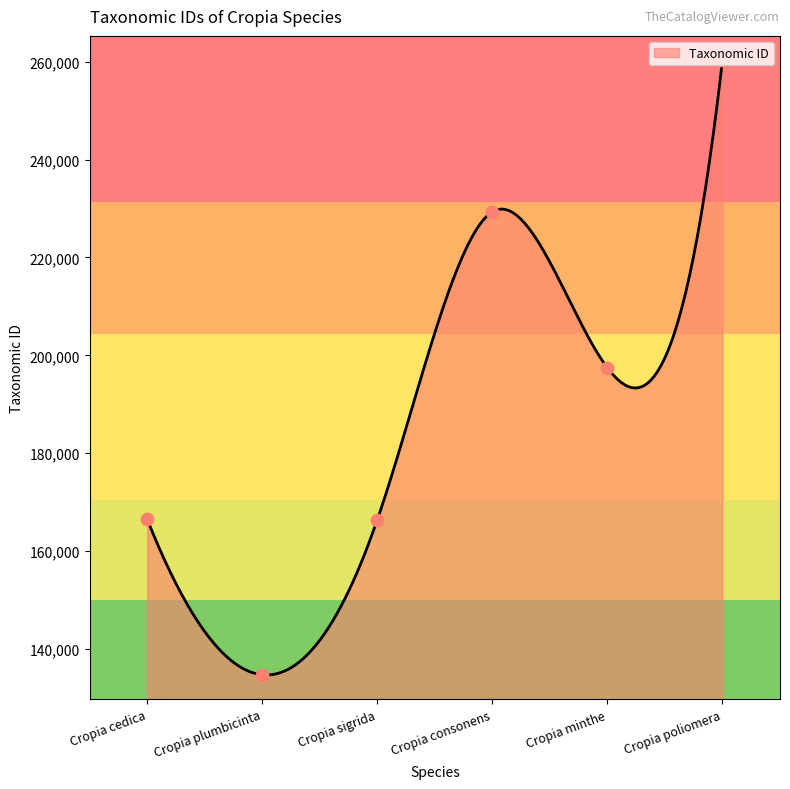

Approximately how many times larger is the value at Cropia poliomera compared to Cropia sigrida?

1.6